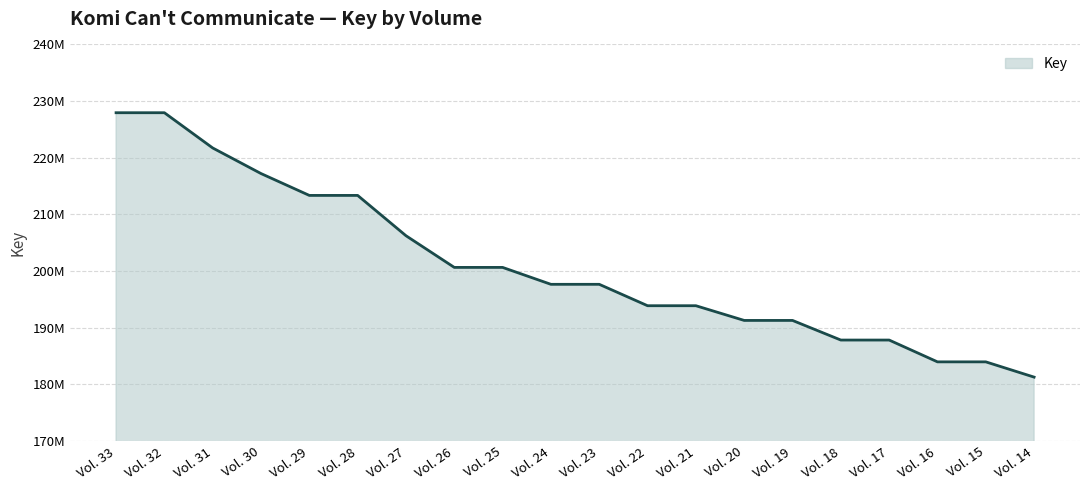

Does the chart have visible grid lines?

Yes